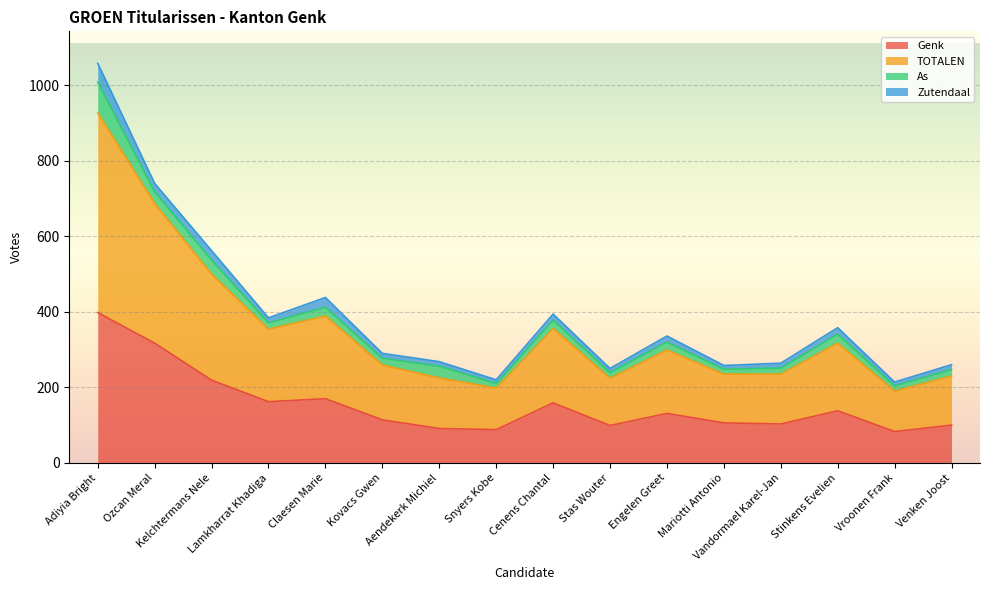

What is the minimum value for Genk?

83